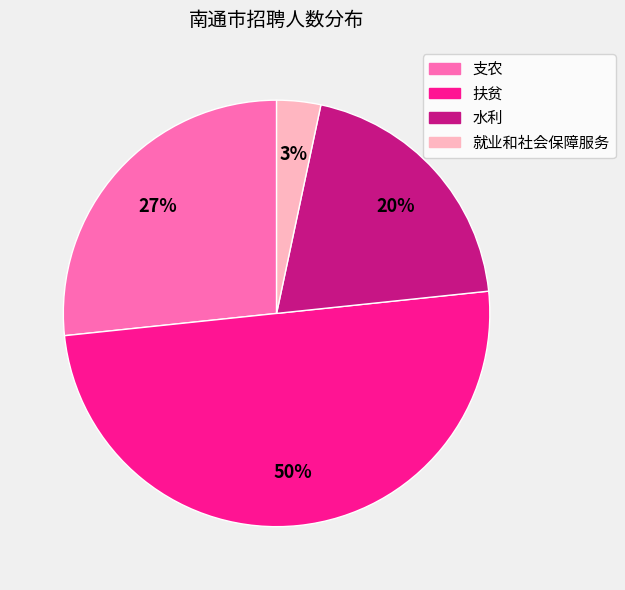

Combined, do 就业和社会保障服务 and 扶贫 account for over 50%?

Yes